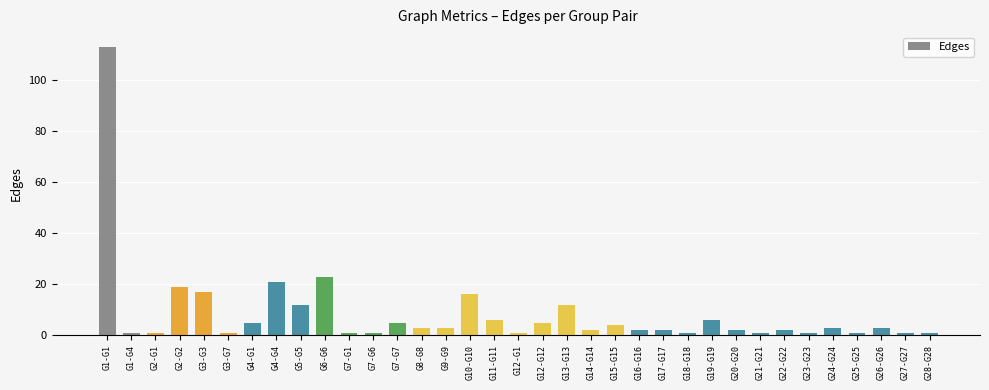

Which has a higher value, G11-G11 or G12-G1?

G11-G11